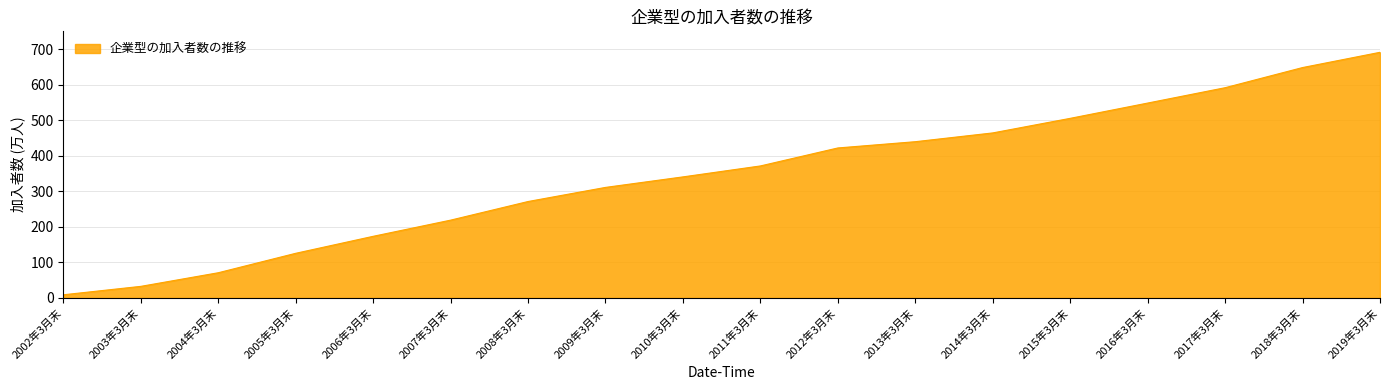

How many categories are shown in the chart?

18